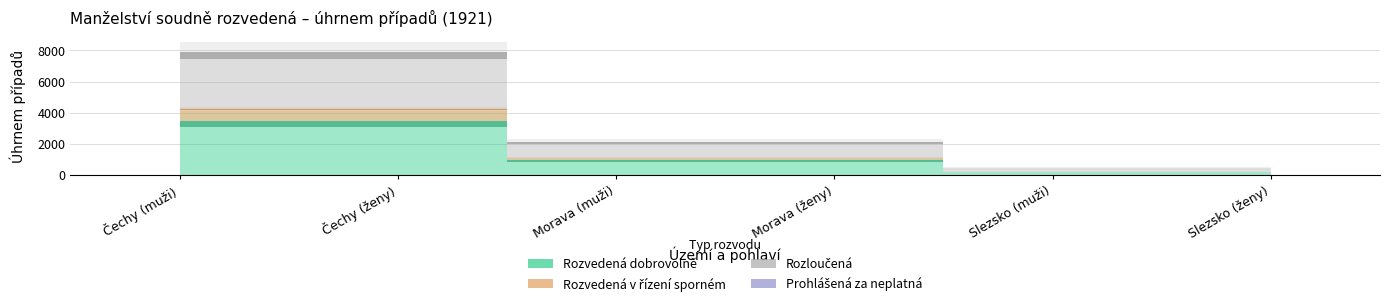

What is the label of the 2nd point from the left?

Čechy (ženy)